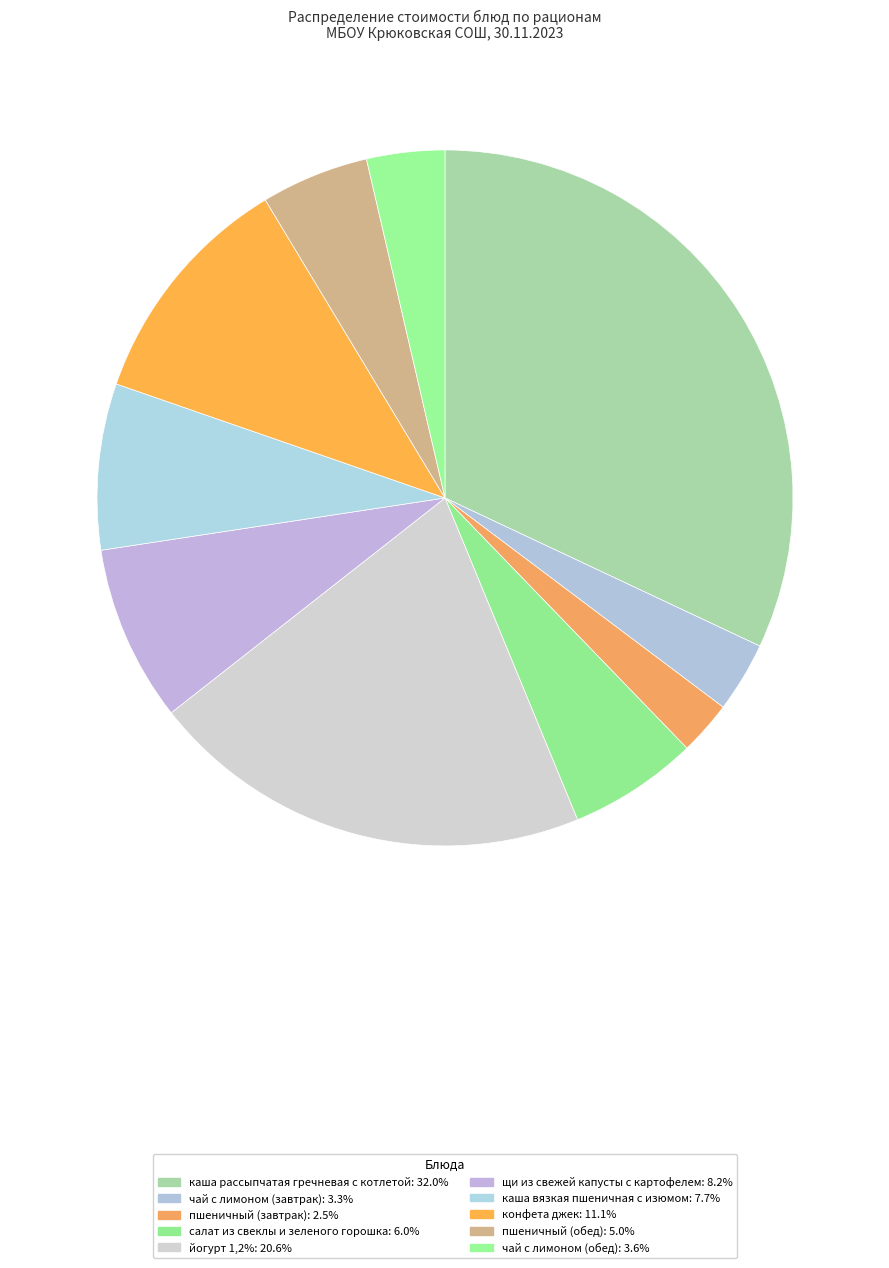

What percentage is the пшеничный (завтрак) slice, to the nearest percent?

3%